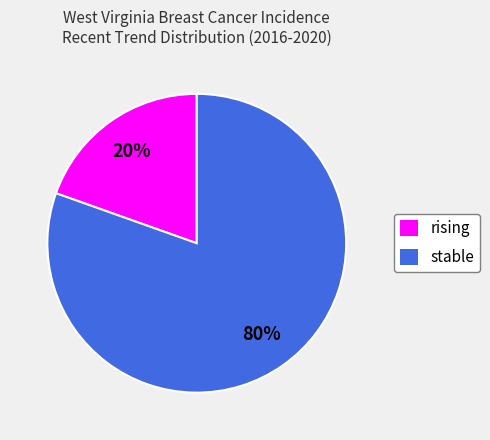

Do stable and rising together represent more than half of the pie?

Yes